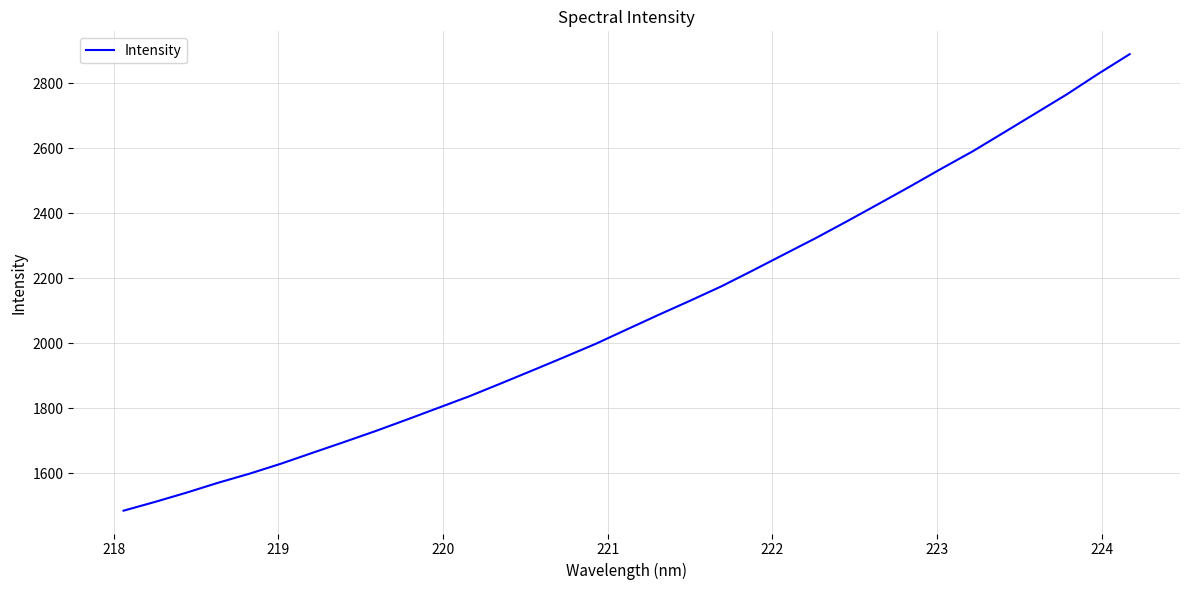

What is the difference between the maximum and minimum values?

1404.5